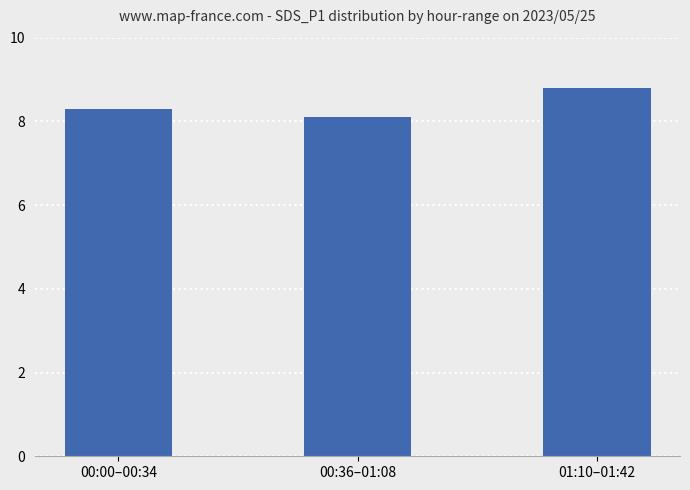

What is the change in value from 00:36–01:08 to 01:10–01:42?

+0.7